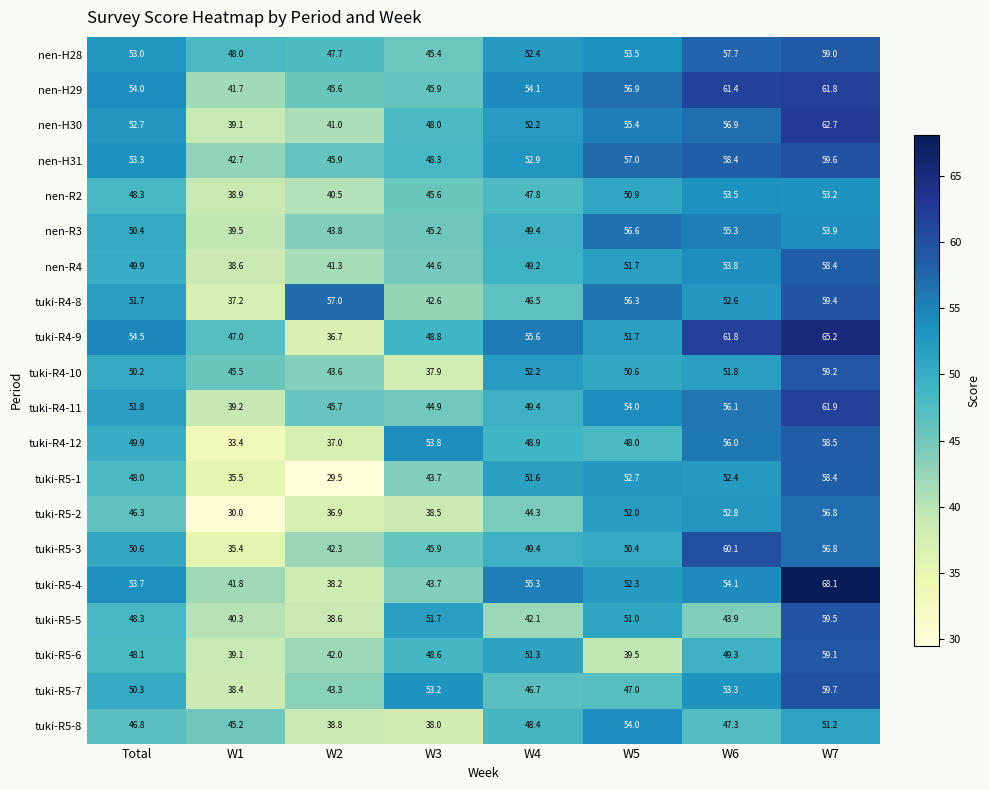

What is the total value across all series at W4?

999.7